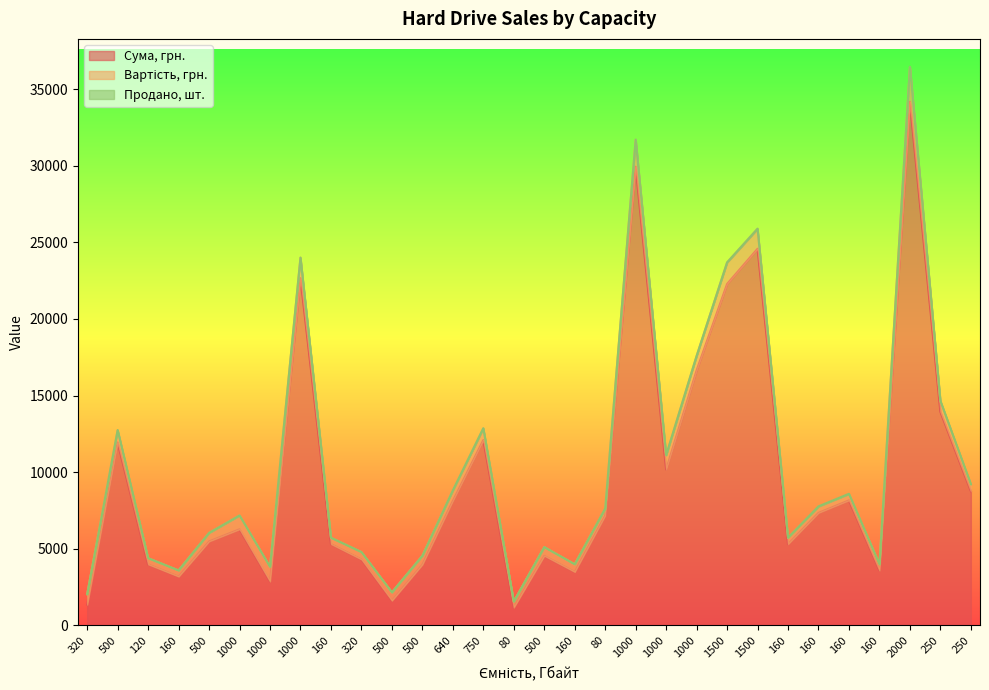

True or false: Вартість, грн. has a value of 1294 at 1500.

True